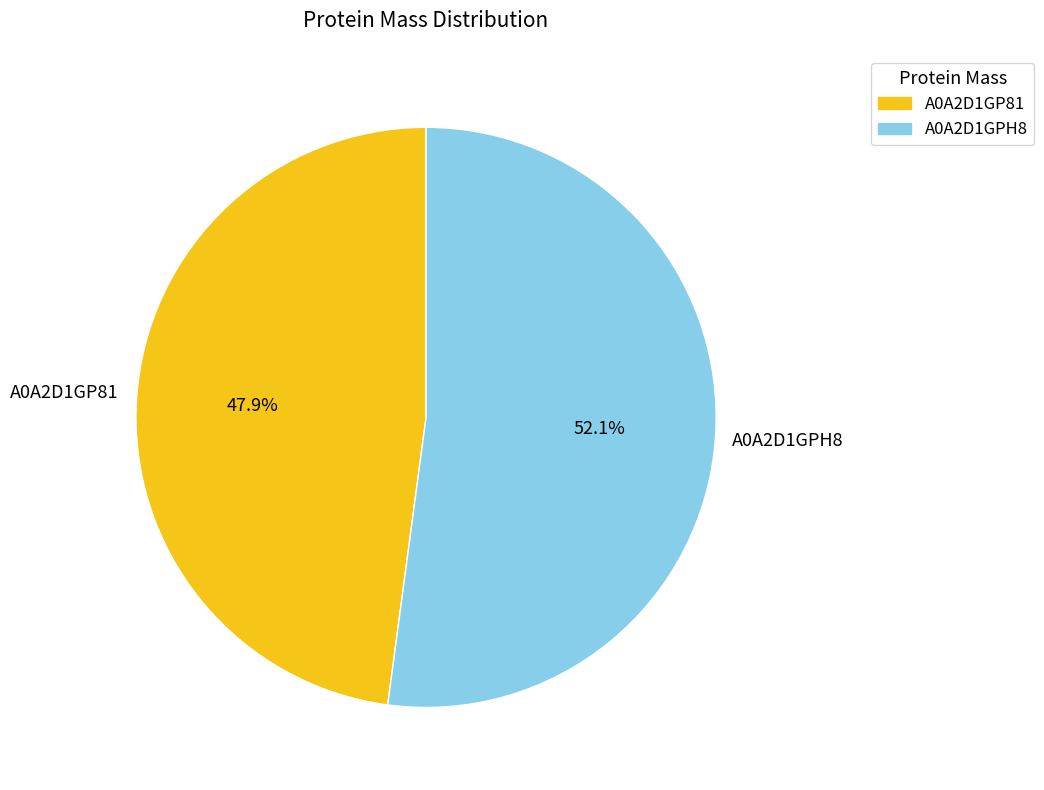

Does A0A2D1GPH8 account for over 50% of the chart?

Yes